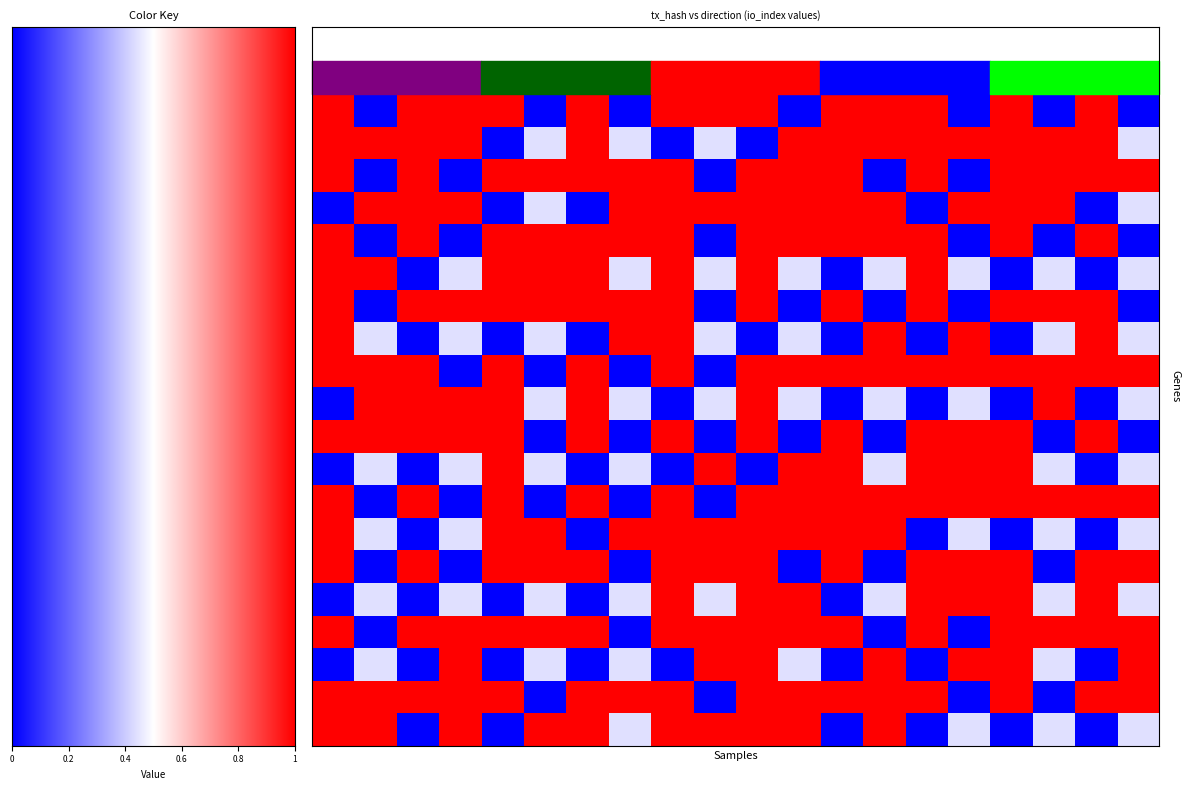

What is the maximum value shown in the chart?

1.0